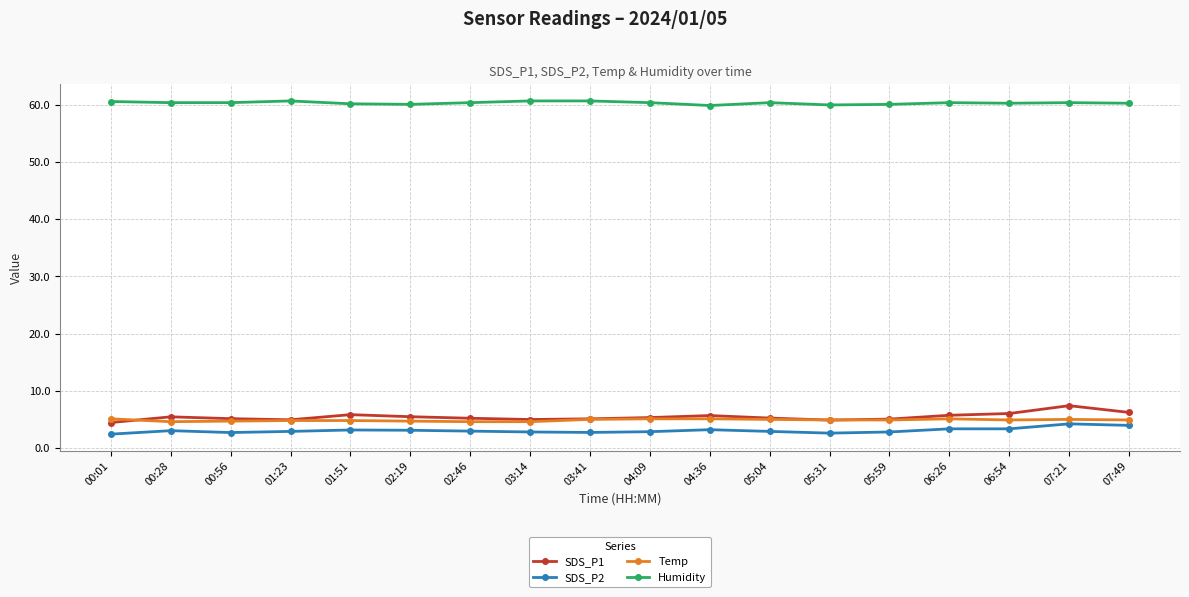

True or false: Humidity and SDS_P1 cross at least once.

False